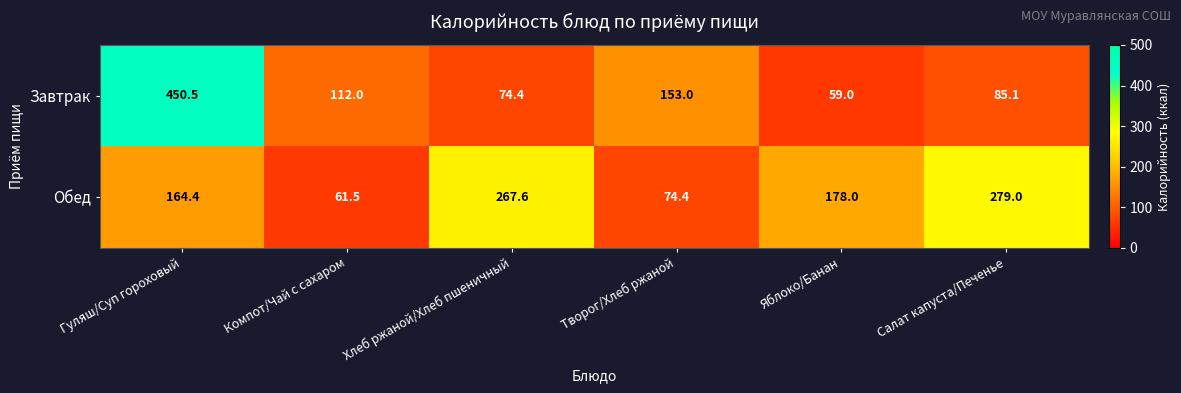

The value of Завтрак at Гуляш/Суп гороховый is 450.5. True or false?

True